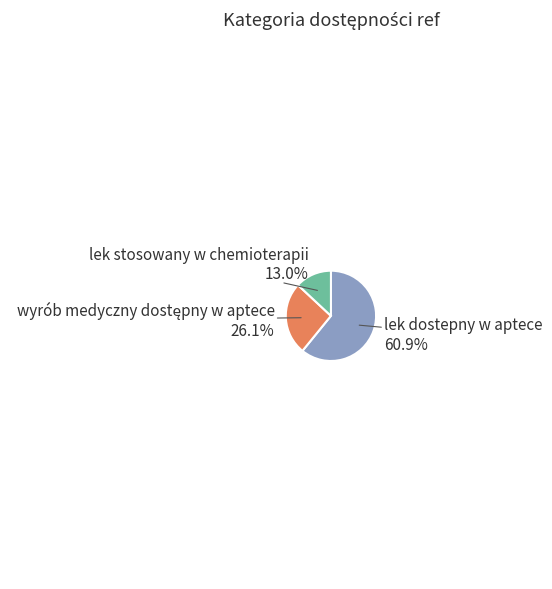

Is there a majority slice in this chart?

Yes